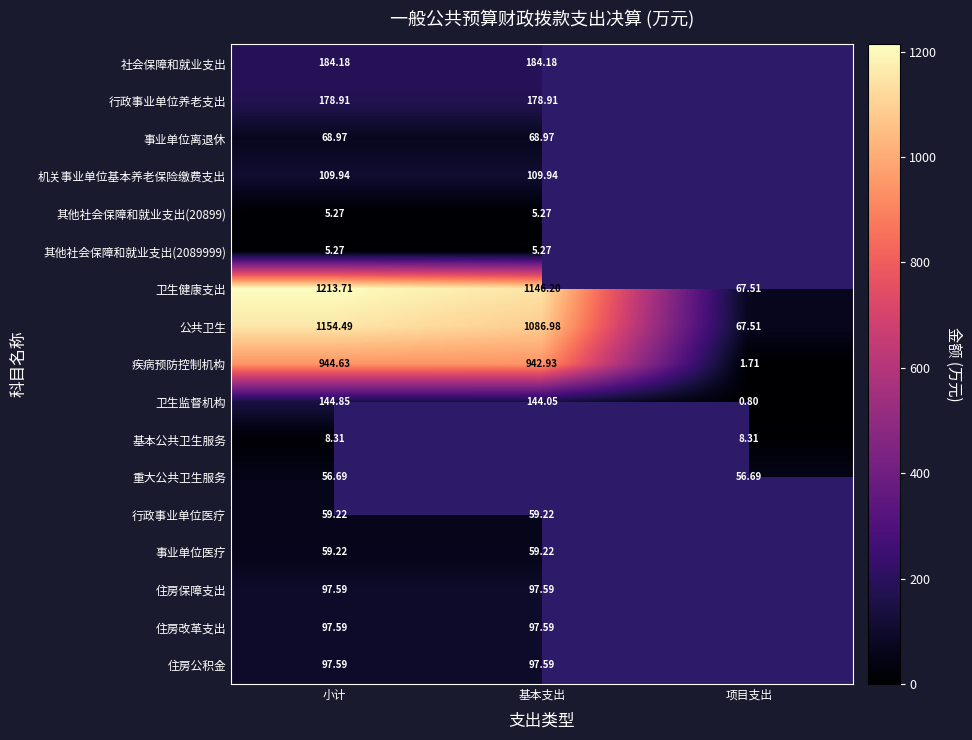

Rank the categories by 疾病预防控制机构 value from highest to lowest.

小计, 基本支出, 项目支出